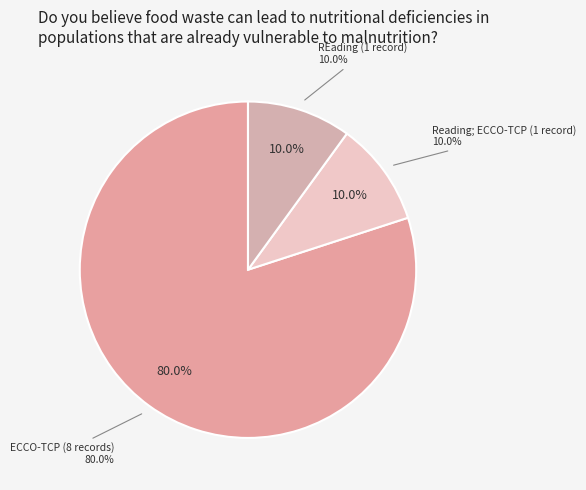

Is it true that 2013-08-18 21:03 is 5% of the pie?

False